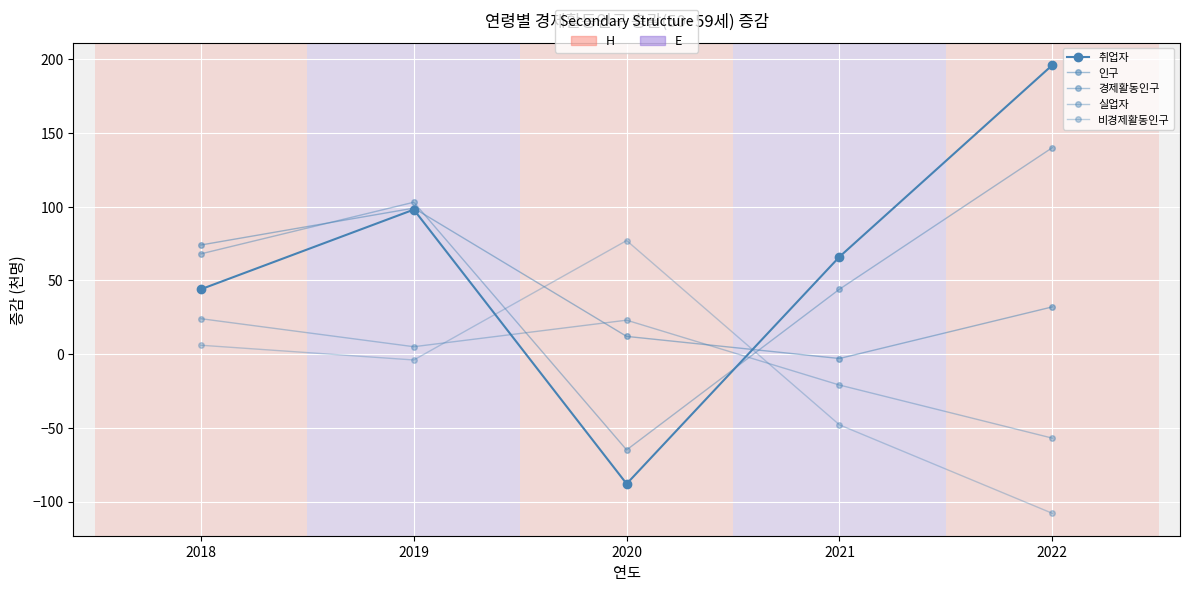

Count the number of categories in the chart.

5